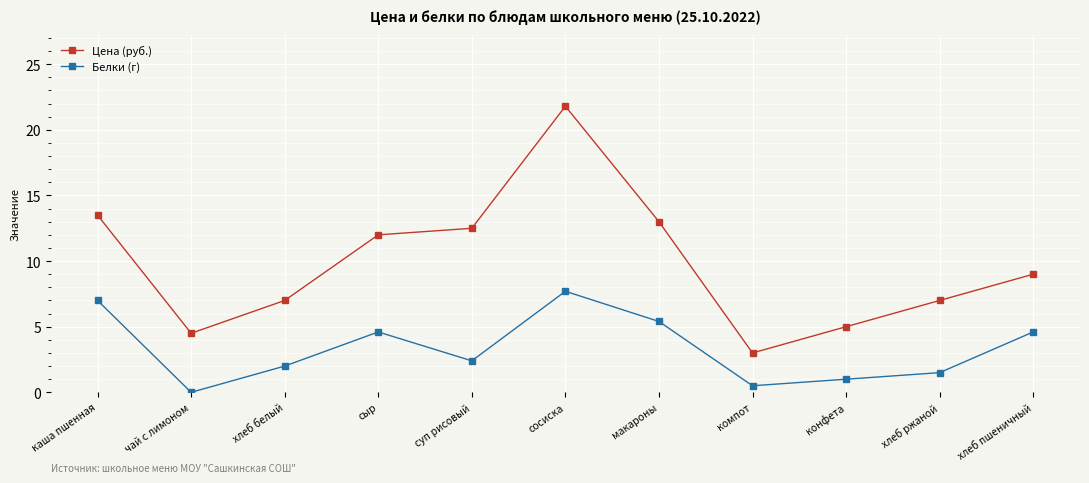

At how many categories does at least one series exceed 18?

1